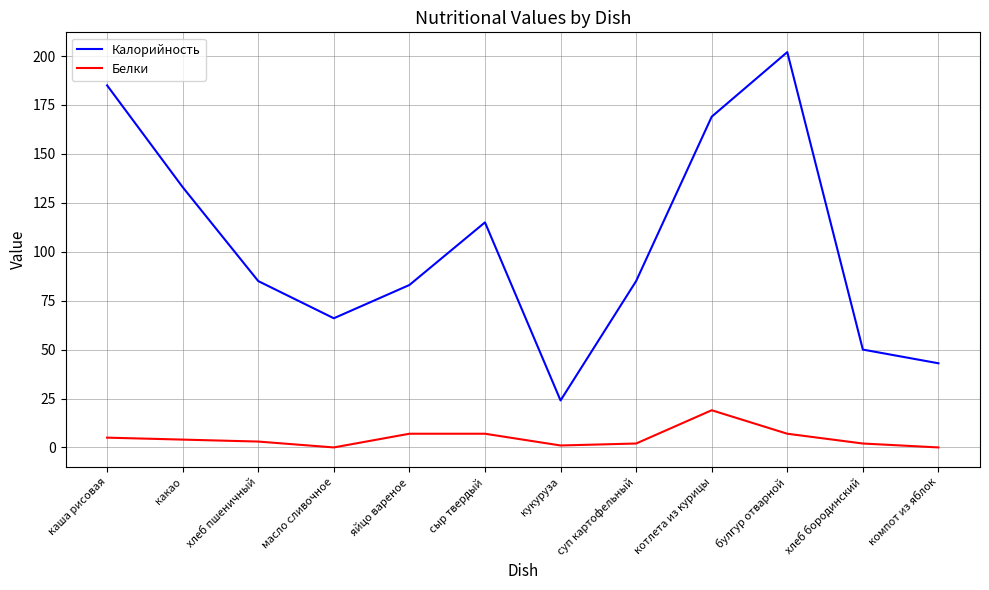

Rank the series at суп картофельный from highest to lowest value.

Калорийность, Белки